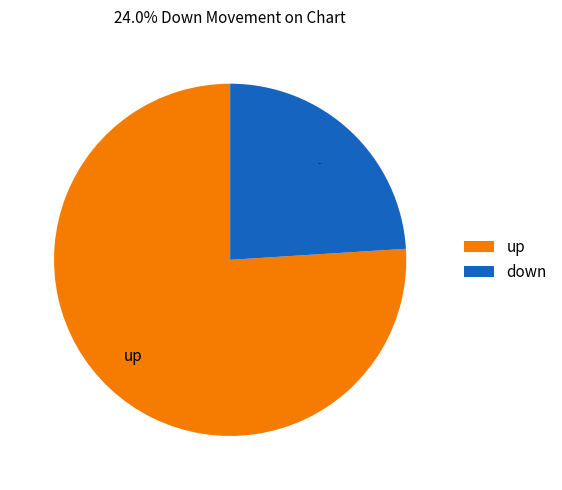

Rank the categories by value from lowest to highest.

down, up